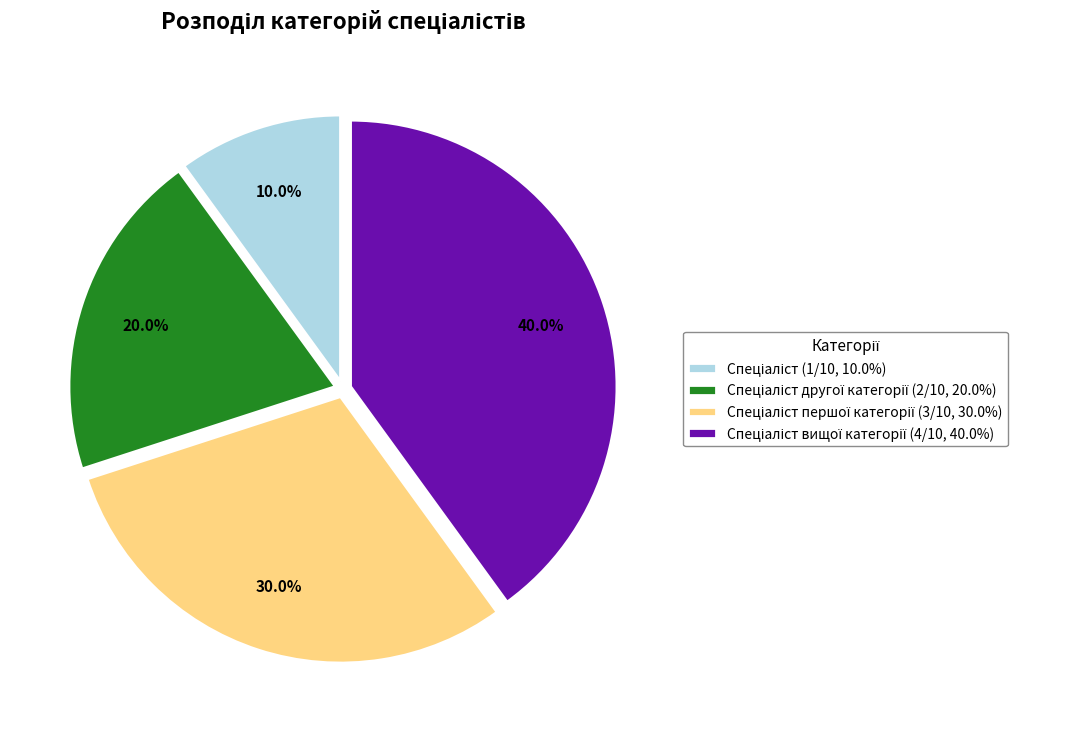

Is there a majority slice in this chart?

No